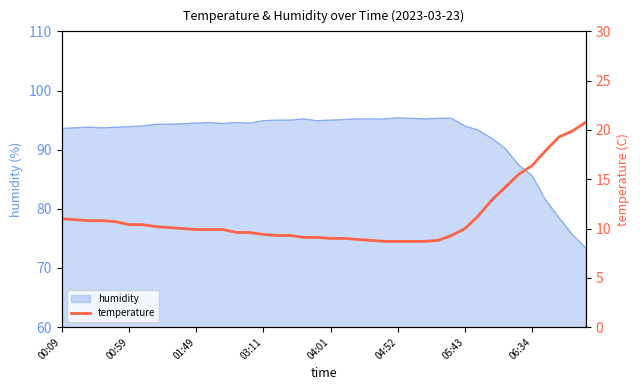

How many data points are less than 10?

20